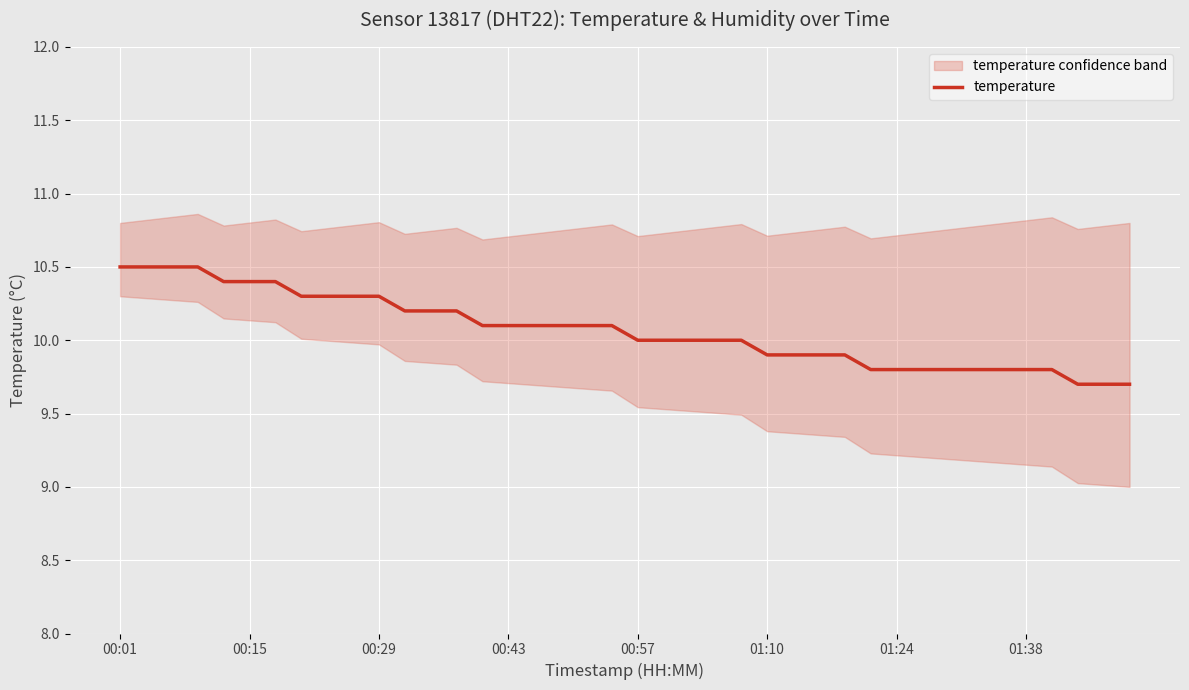

Where does the data first go above 10?

00:01